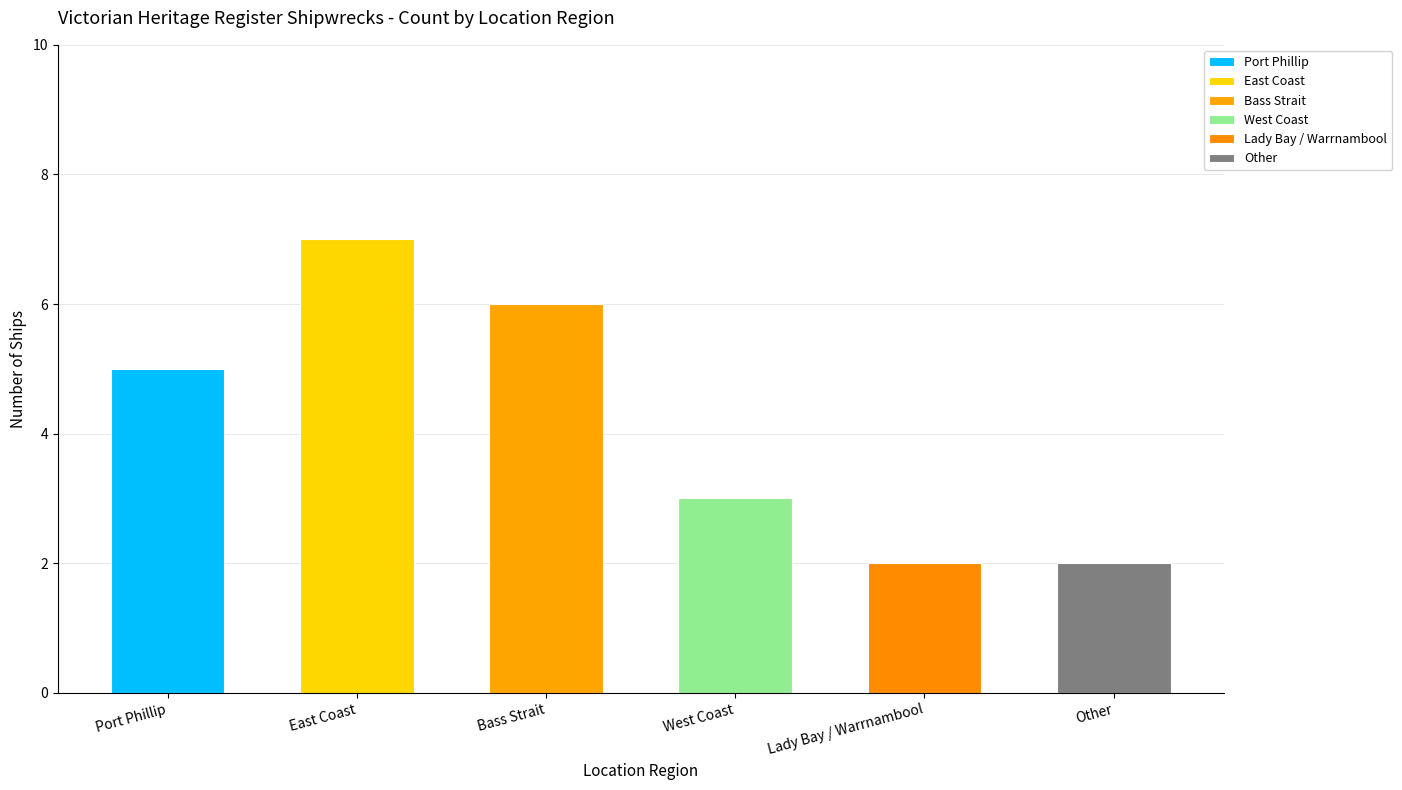

The chart shows a value of 2 at Port Phillip. True or false?

False